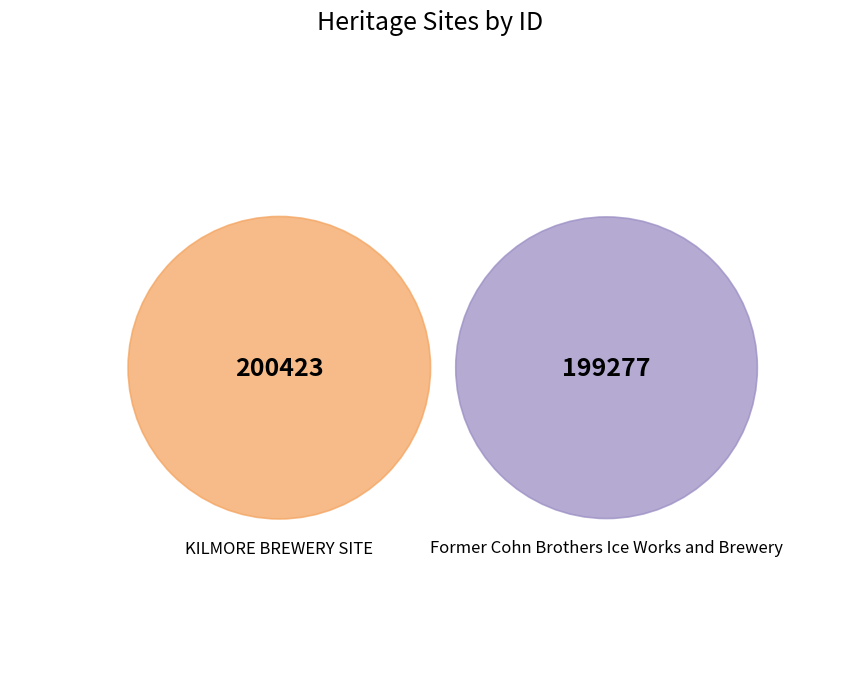

What is the largest slice in the pie chart?

KILMORE BREWERY SITE